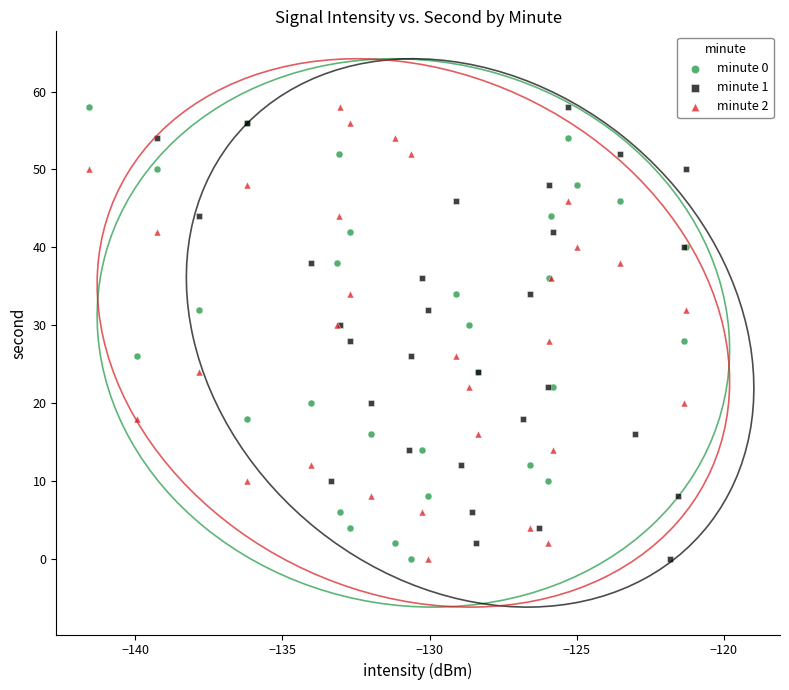

What are all the series names shown in the legend?

minute 0, minute 1, minute 2